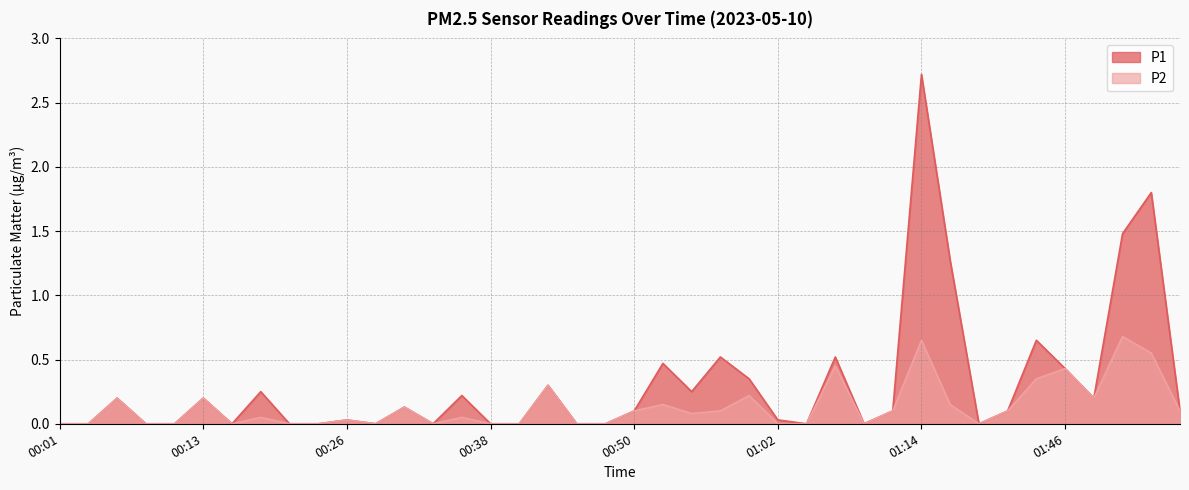

What is the difference between the maximum and minimum values in the P2 series?

0.7